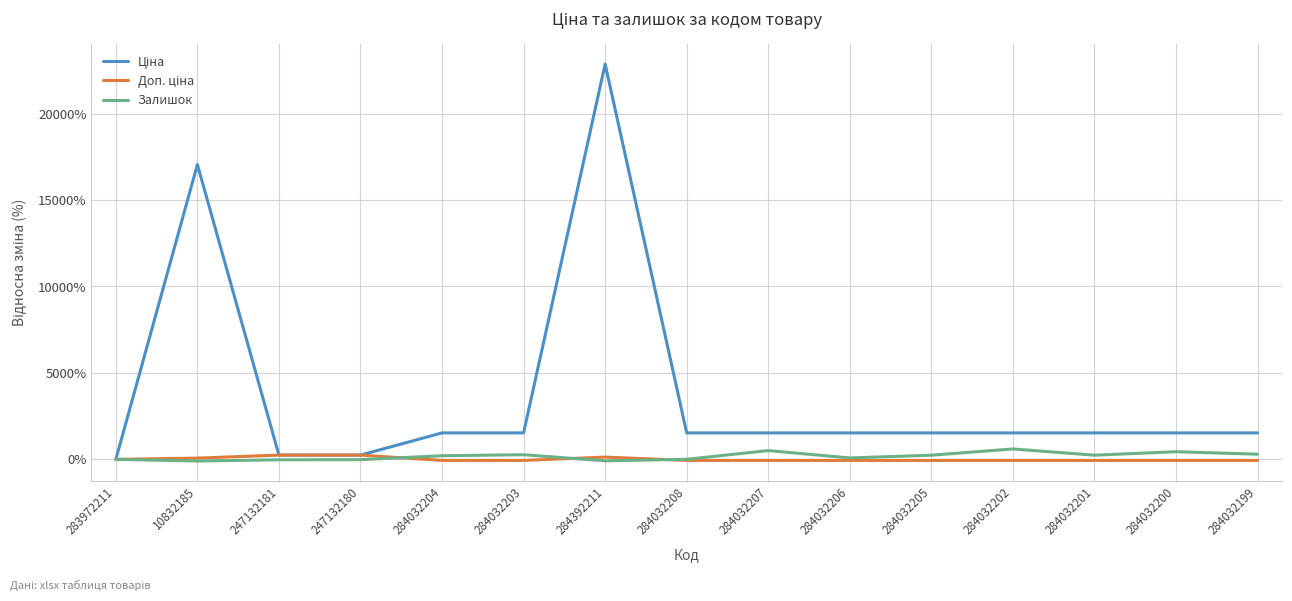

At which label does Залишок reach its peak?

284032202